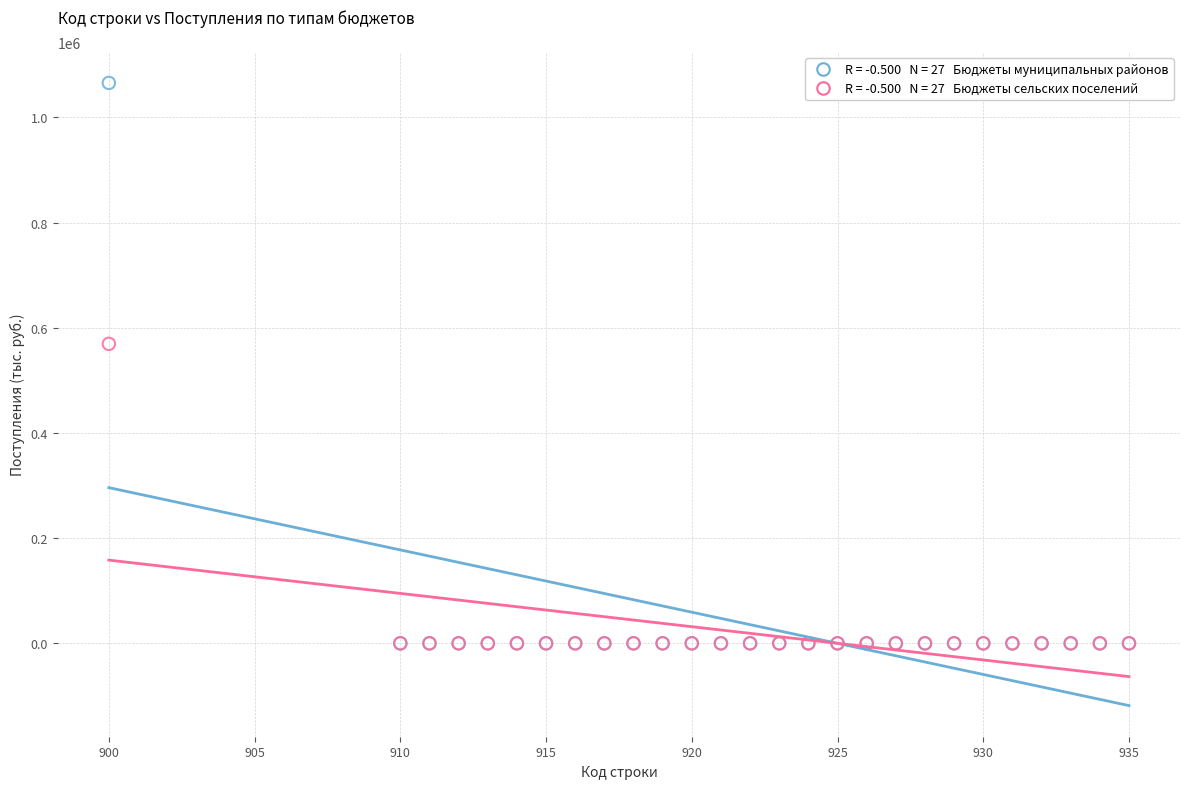

Across all series, what Y value is closest to 532777?

569420.8